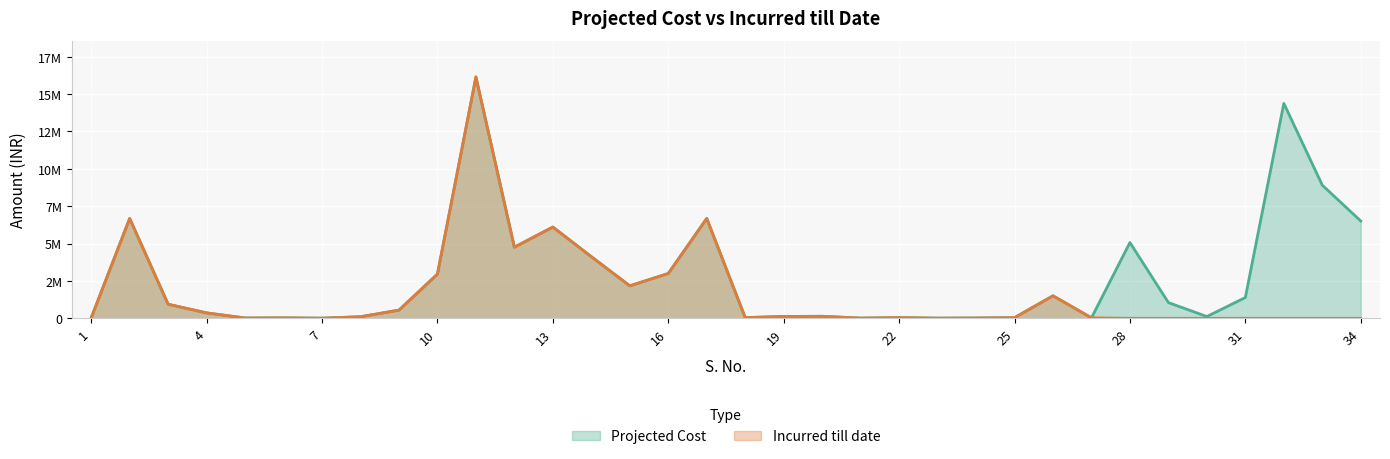

In Incurred till date, how many points are lower than both neighbors (excluding endpoints)?

7